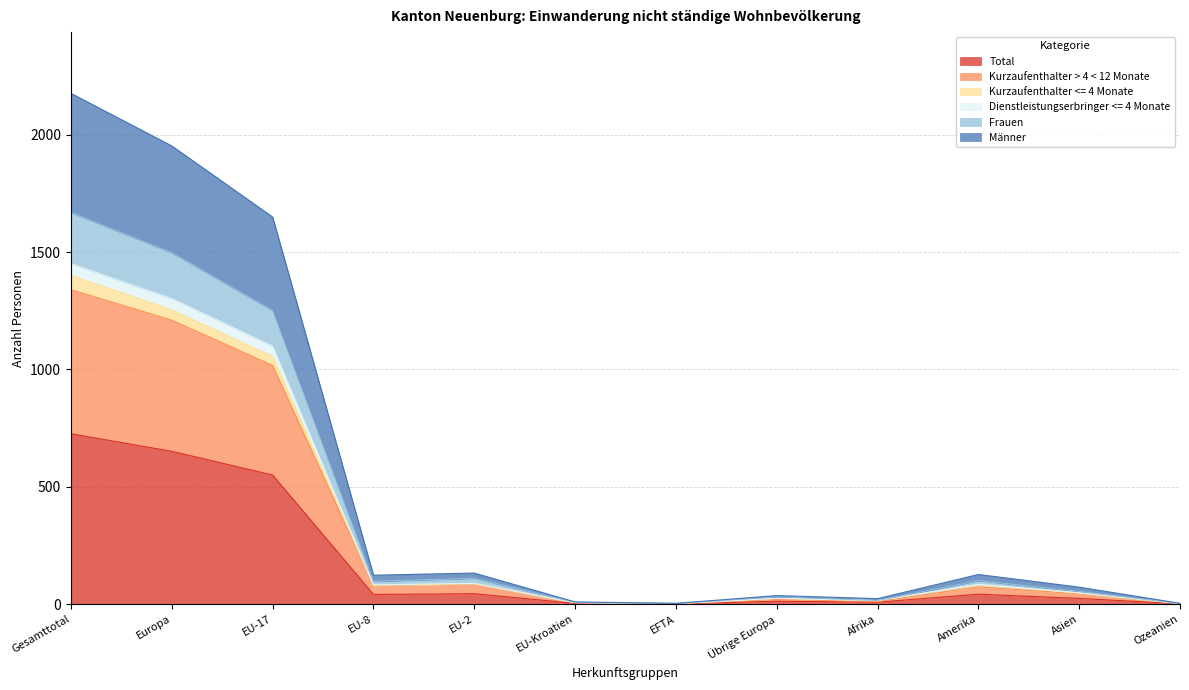

True or false: Total has a value of 949 at Europa.

False